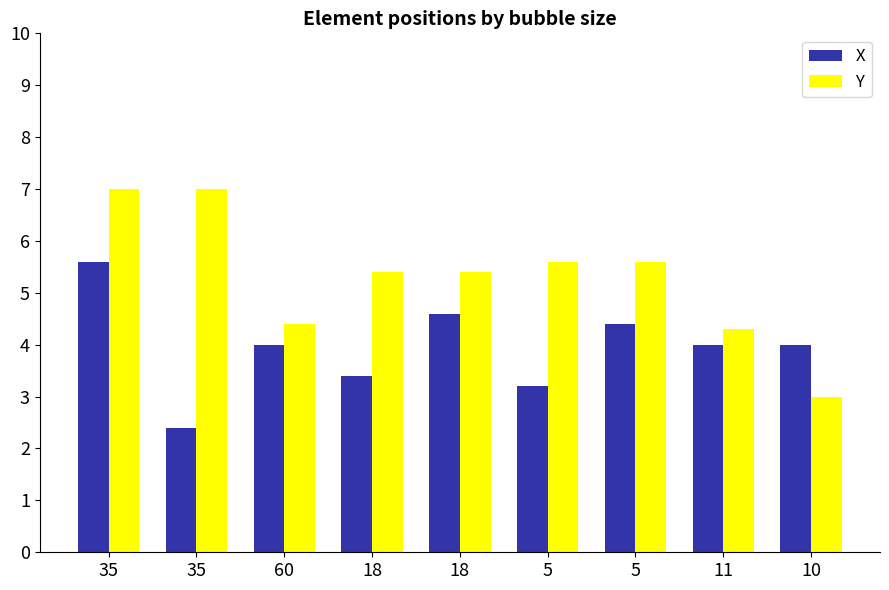

What is the total value across all series at 10?

7.0